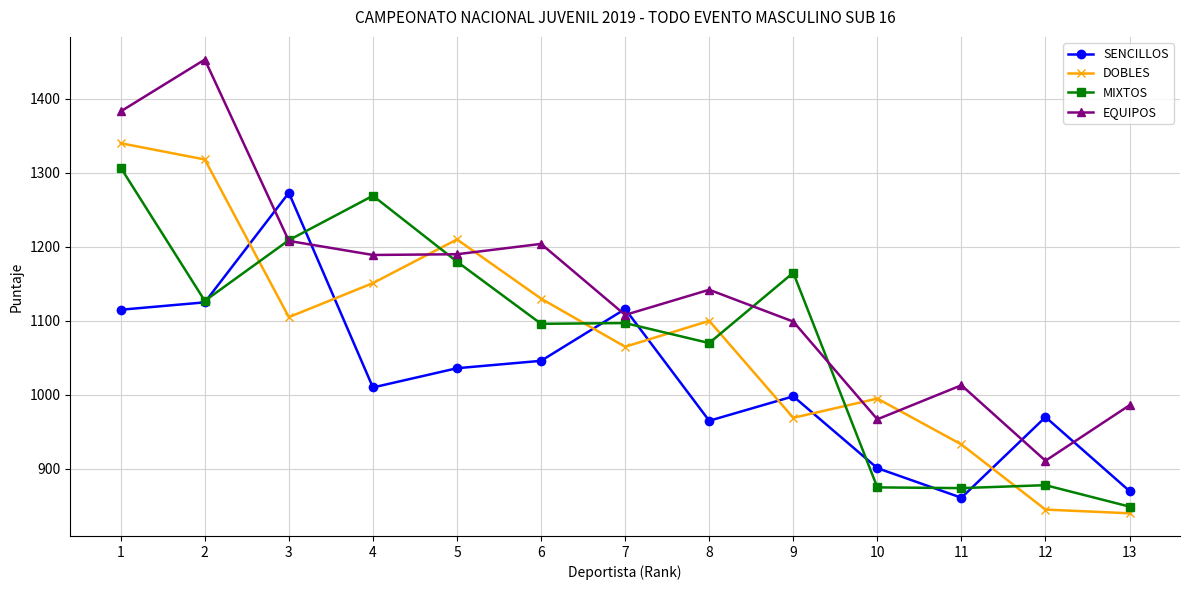

List the series in order of their peak value, highest first.

EQUIPOS, DOBLES, MIXTOS, SENCILLOS